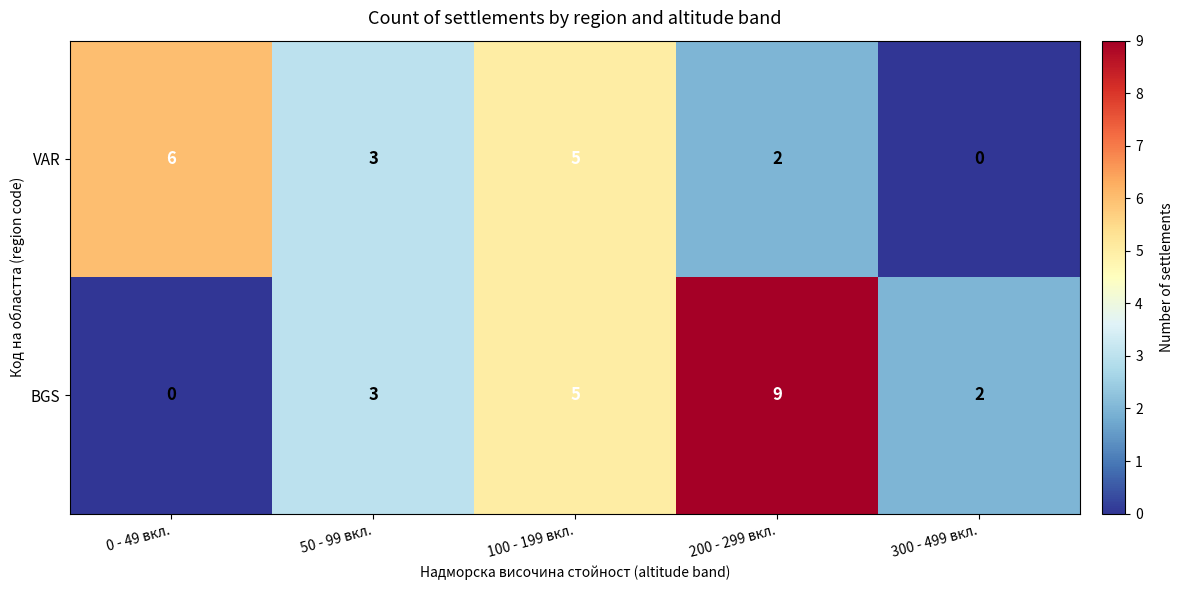

Reading left to right, what are all the values shown in this chart?

VAR: 0 - 49 вкл.=6	50 - 99 вкл.=3	100 - 199 вкл.=5	200 - 299 вкл.=2	300 - 499 вкл.=0
BGS: 0 - 49 вкл.=0	50 - 99 вкл.=3	100 - 199 вкл.=5	200 - 299 вкл.=9	300 - 499 вкл.=2